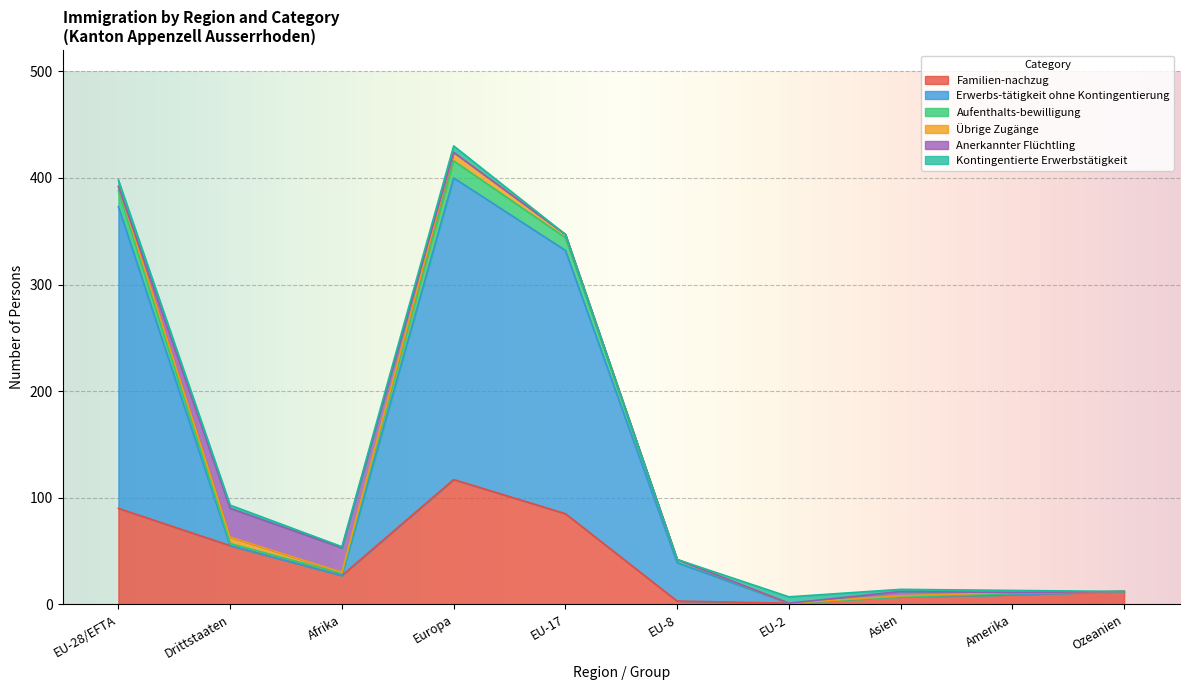

The value of Familien-nachzug at EU-17 is 85. True or false?

True